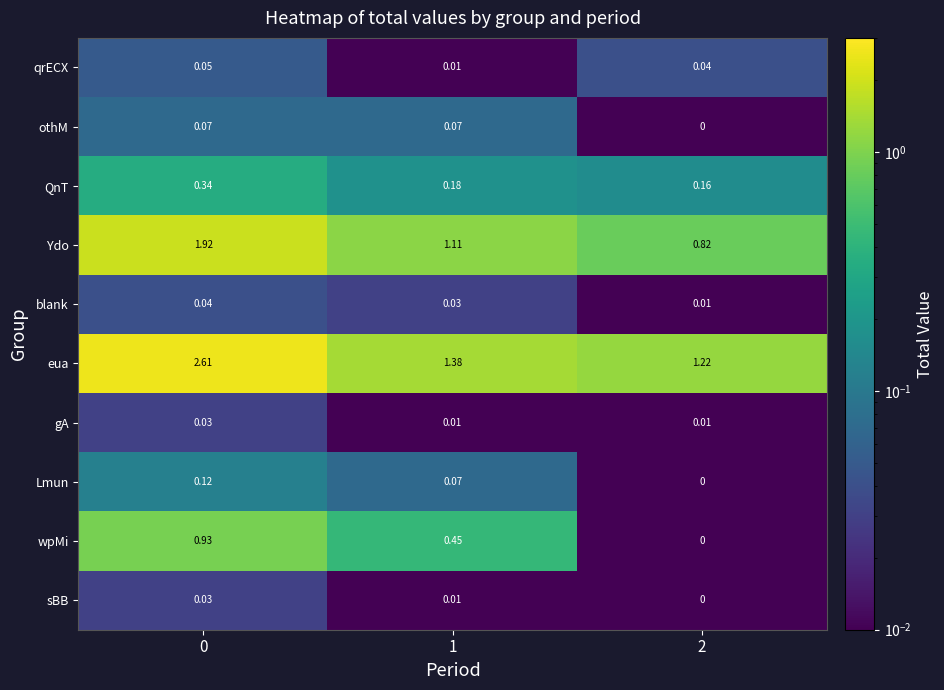

Is the value of sBB at 1 greater than the value of othM at 1?

No